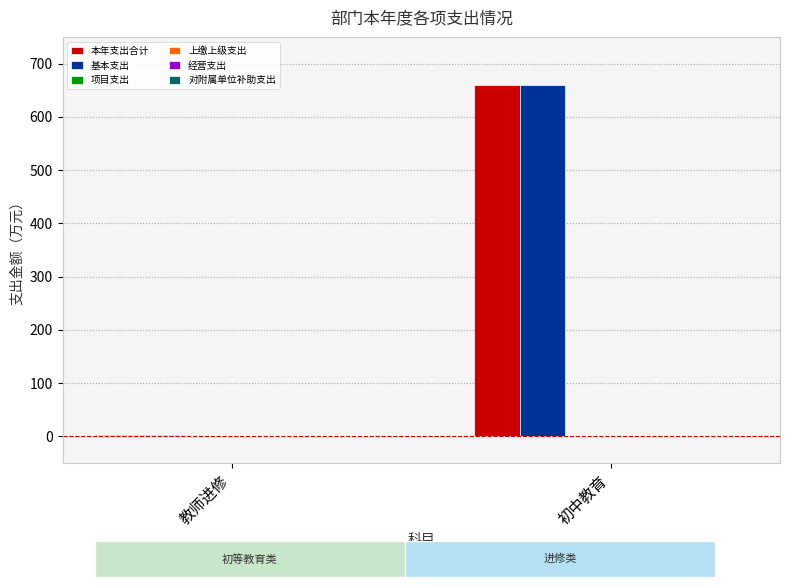

What is the total value across all series at 初中教育?

1319.3